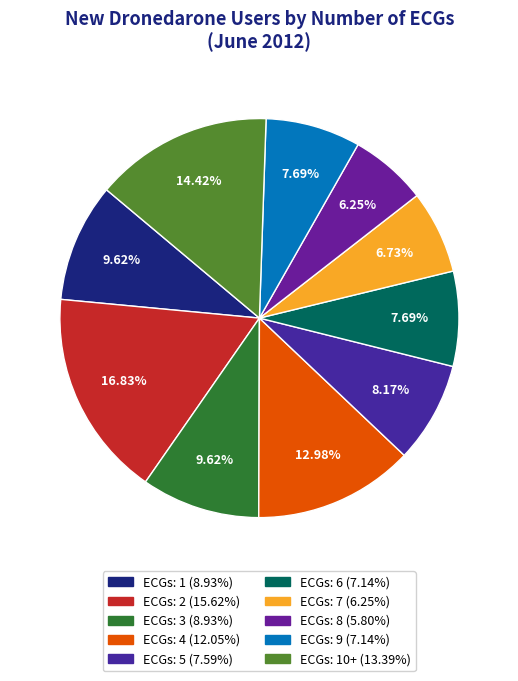

To the nearest percent, what is the average slice percentage?

10%